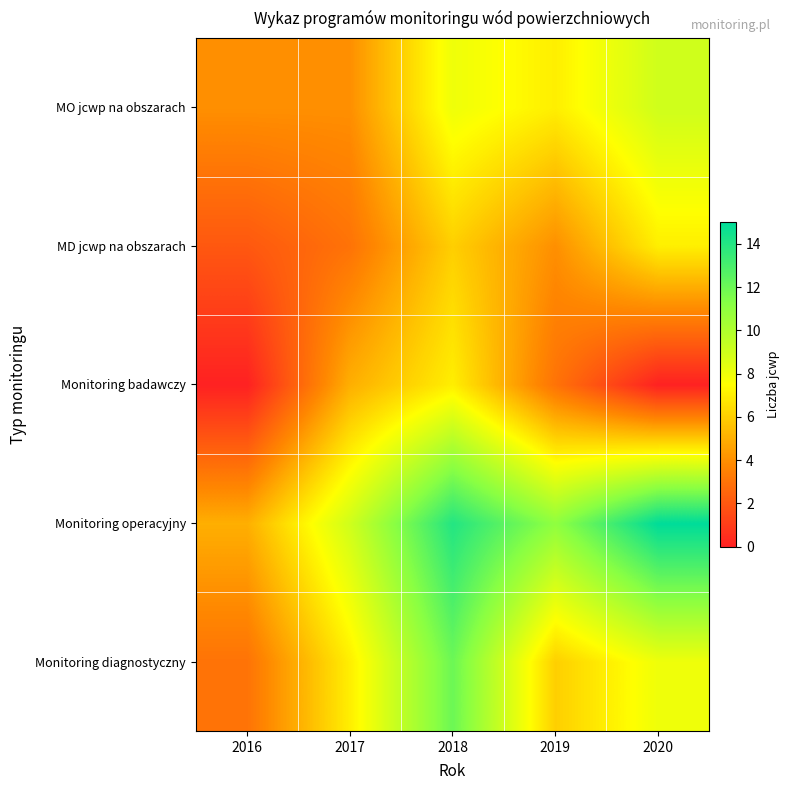

Between 2017 and 2018, which series saw the biggest shift?

Monitoring diagnostyczny